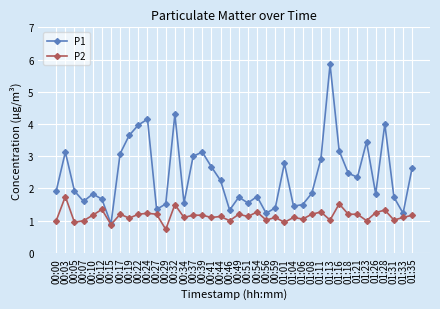

True or false: P2 has a value of 0.3 at 00:37.

False